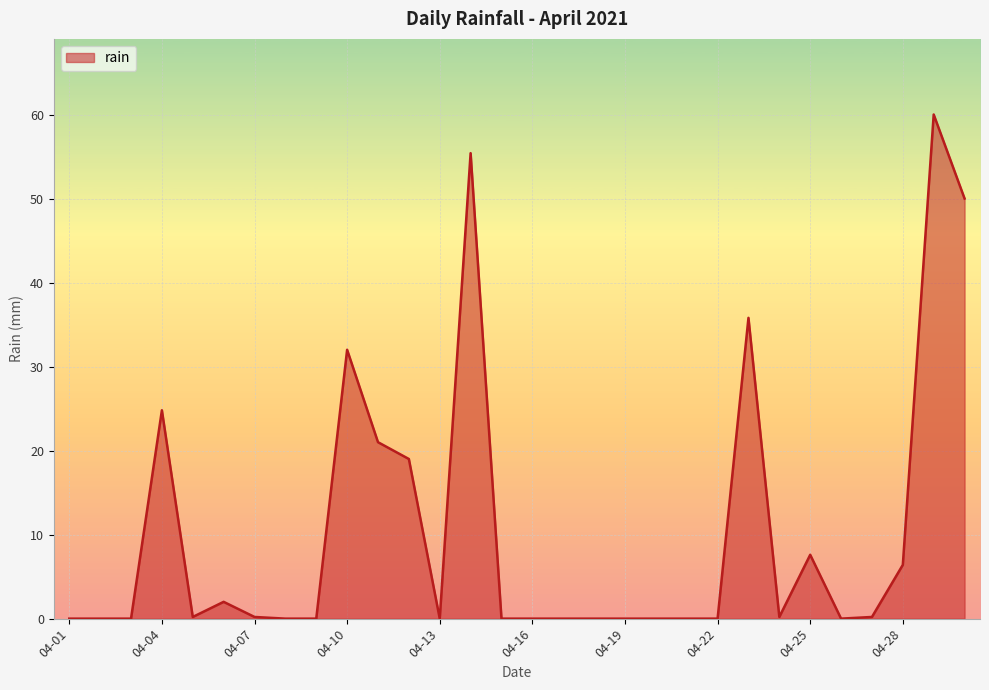

Does the chart have visible grid lines?

Yes